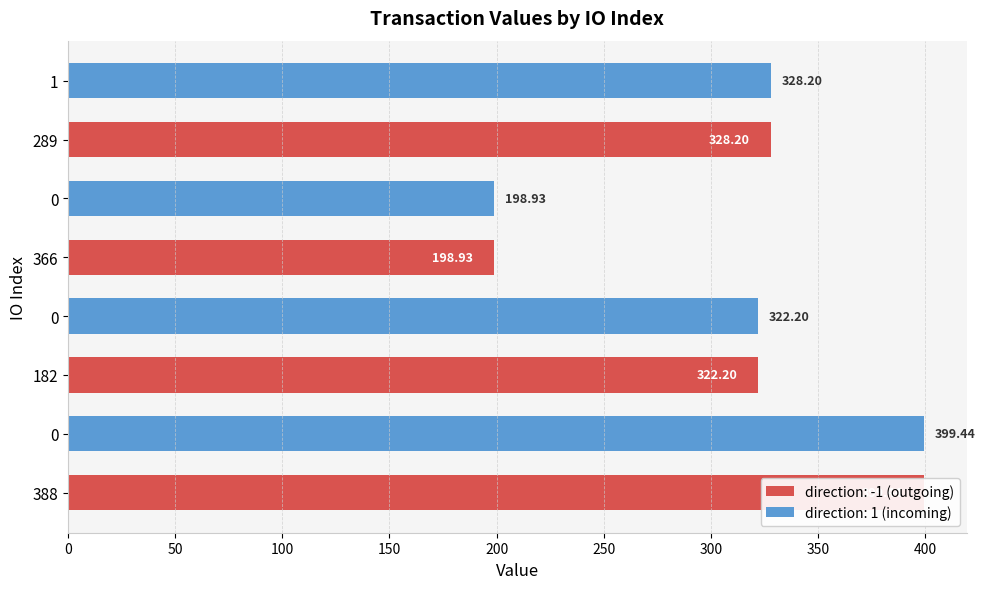

List the labels in order of value, smallest first.

366, 0, 182, 0, 289, 1, 388, 0